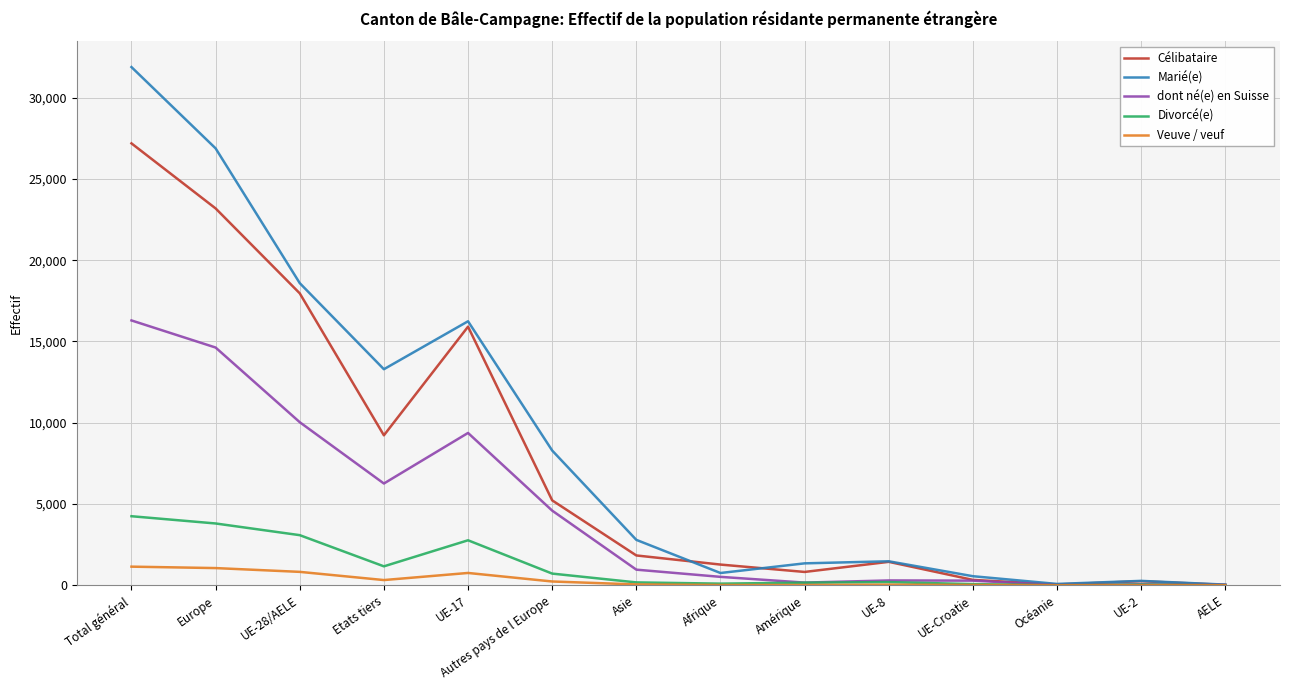

The Divorcé(e) series shows 3802 at Europe. True or false?

True